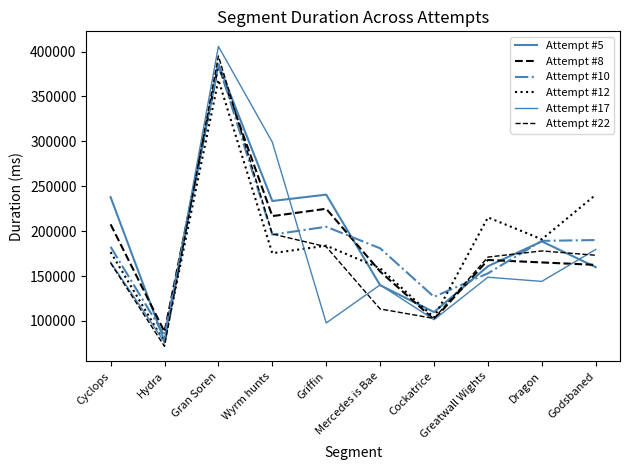

Does the chart have visible grid lines?

No